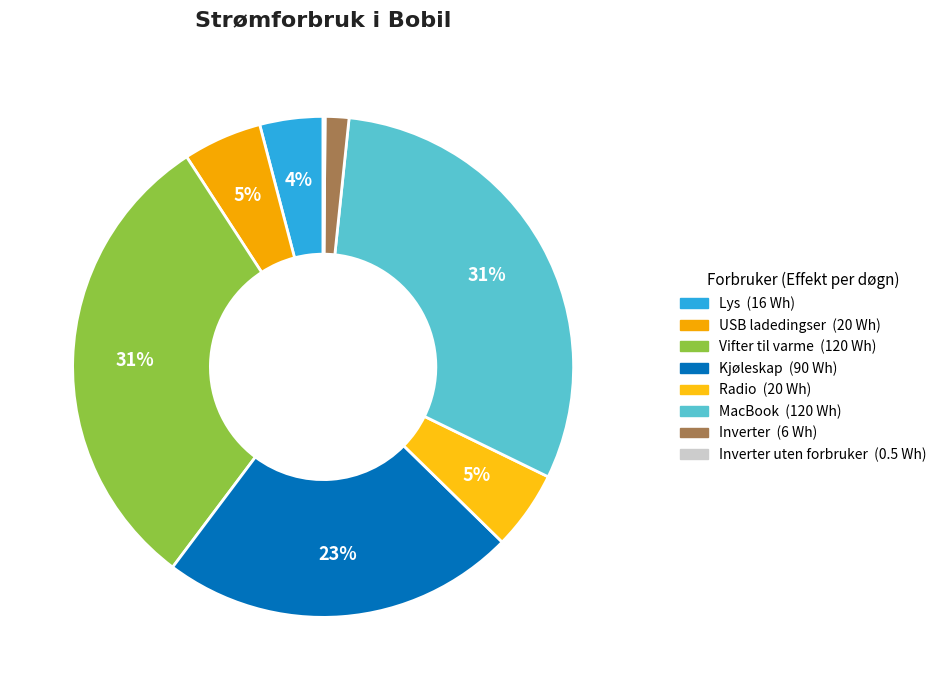

How many slices are in this pie chart?

8